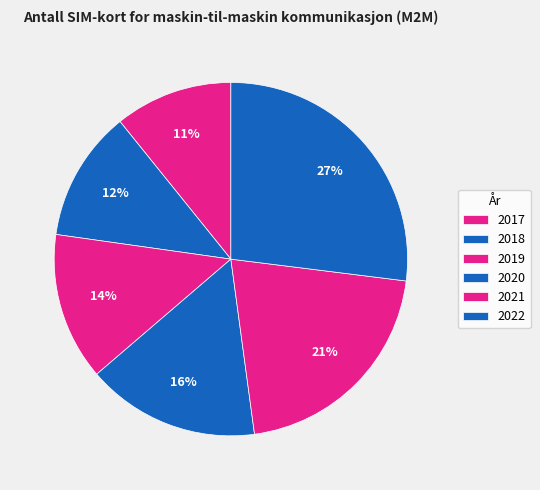

Do 2019 and 2021 together represent more than half of the pie?

No